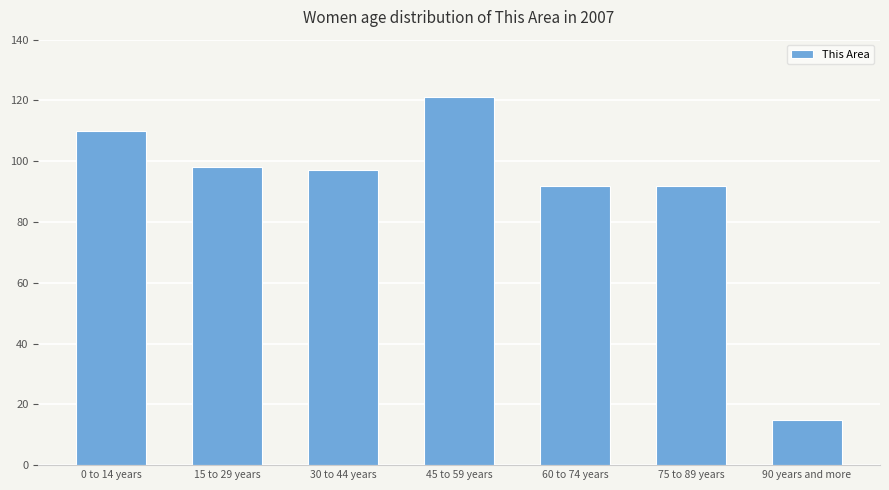

Approximately how many times larger is the value at 90 years and more compared to 75 to 89 years?

0.2